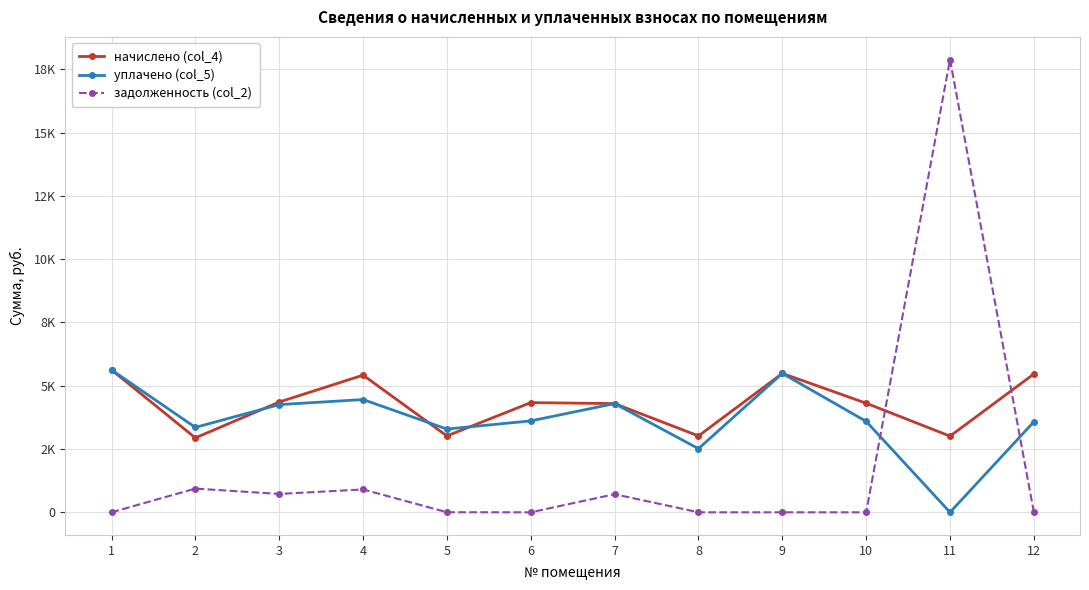

Is this an area chart (filled region under the line)?

No